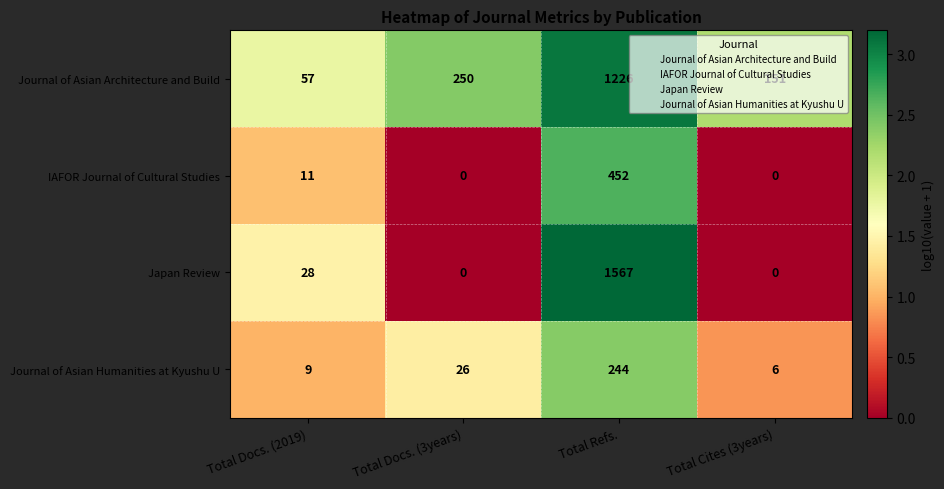

At which category is the sum across all series the highest?

Total Refs.